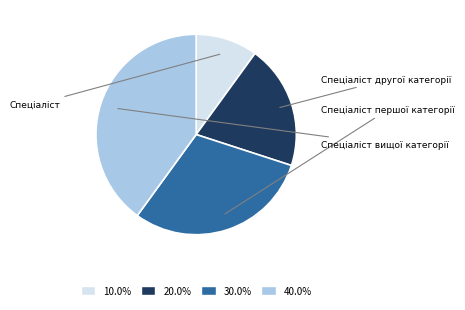

Which has a higher value, Спеціаліст першої категорії or Спеціаліст другої категорії?

Спеціаліст першої категорії